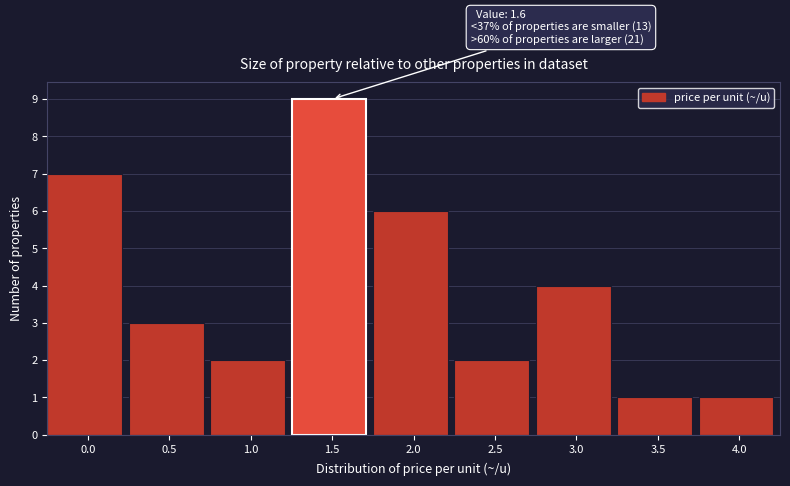

Reading left to right, extract all data points from this chart.

7	3	2	9	6	2	4	1	1